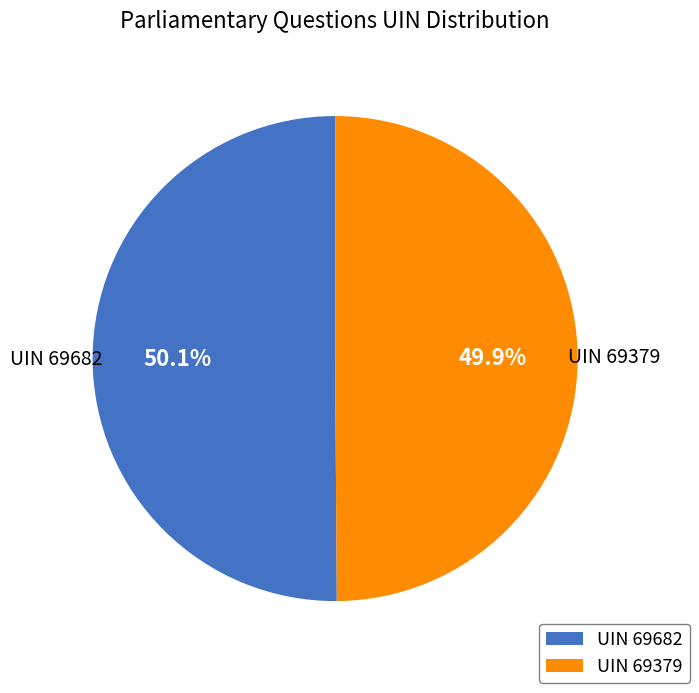

Count the number of slices in the pie.

2